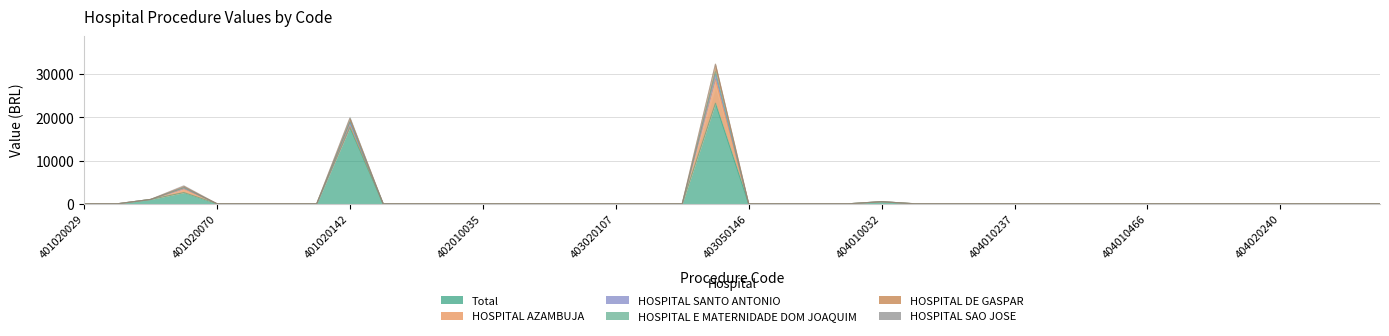

At which label does HOSPITAL SAO JOSE reach its minimum?

401020029